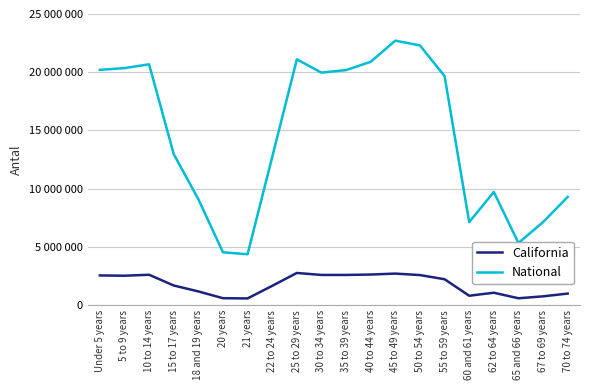

What are all the series names shown in the legend?

California, National